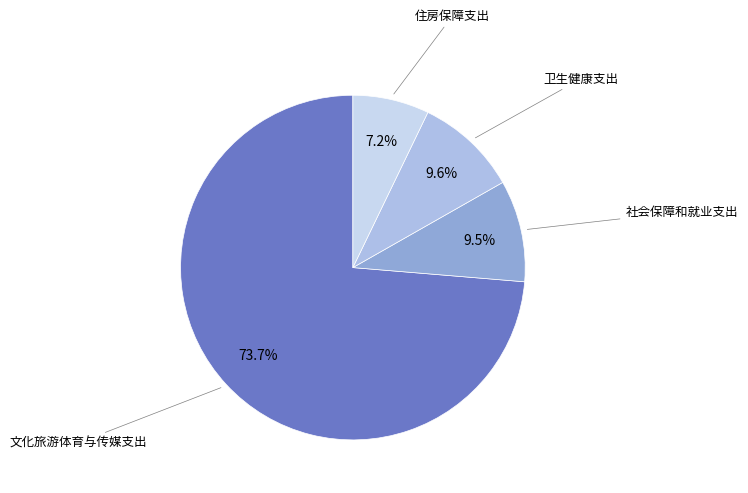

Does any single category account for the majority?

Yes